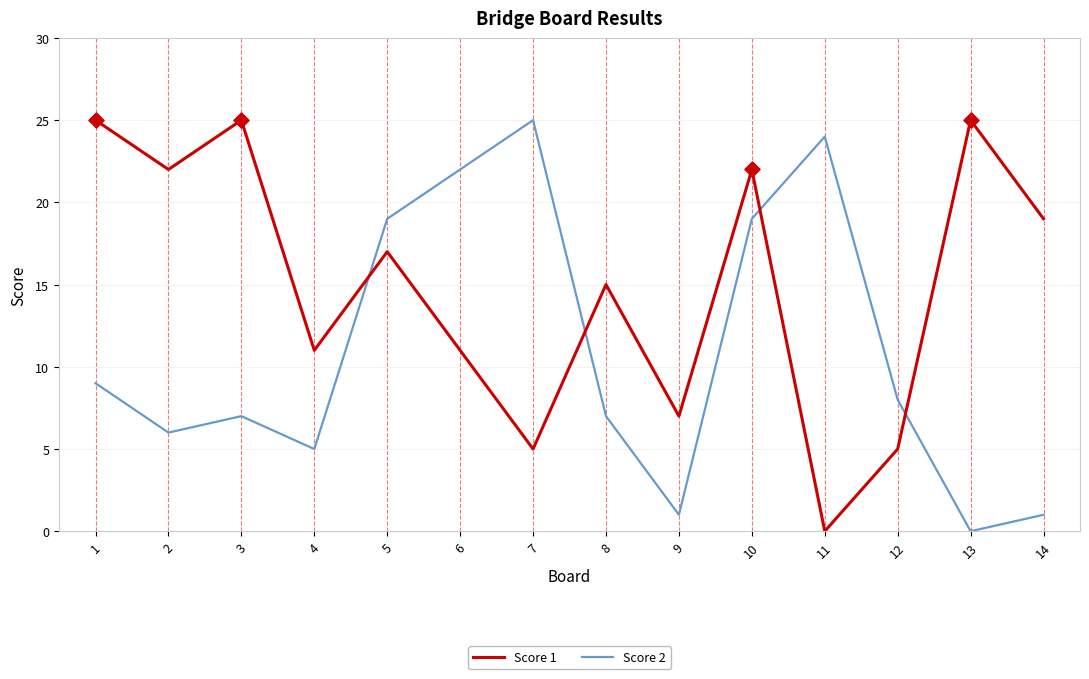

Between 4 and 6, which series saw the biggest shift?

Score 2